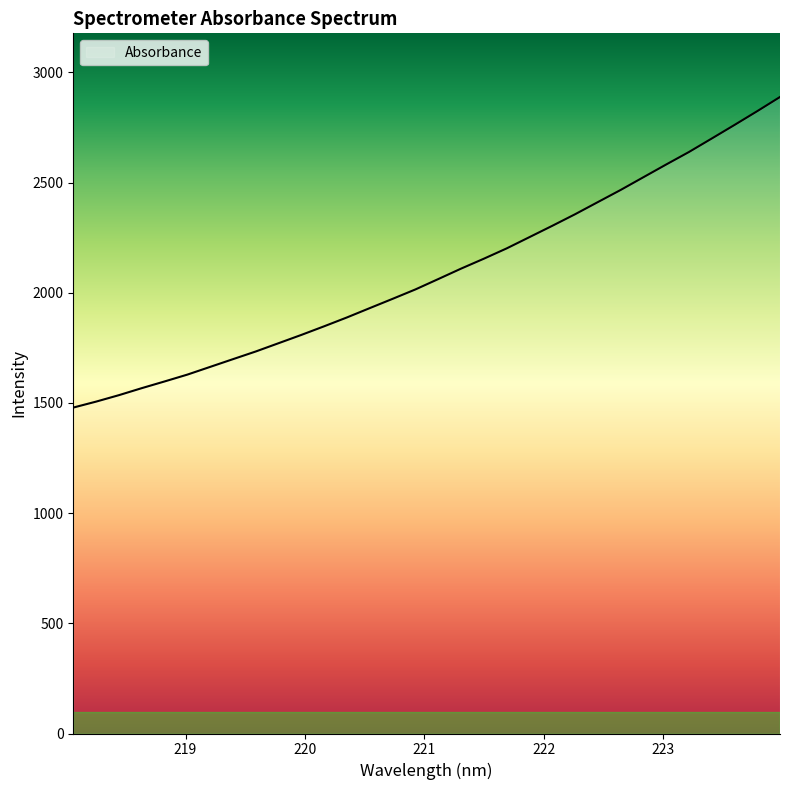

What is the smallest value displayed?

1478.9